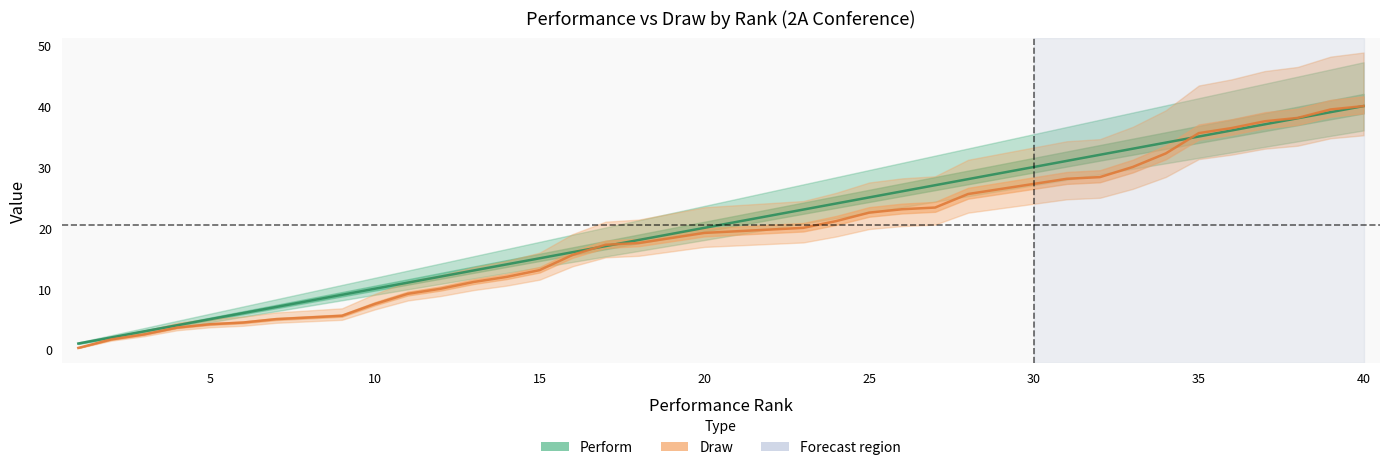

How many lines are shown in the chart?

2